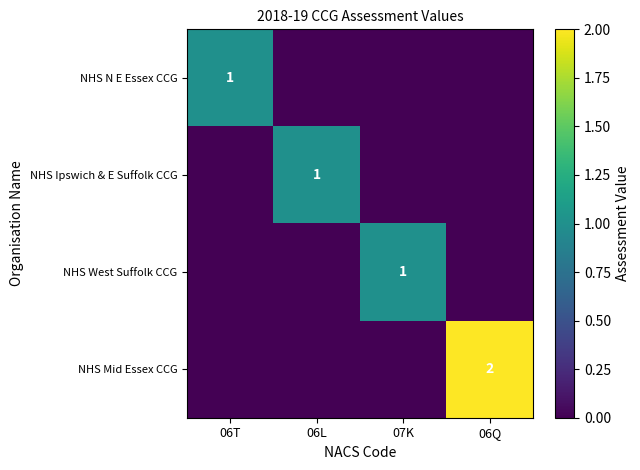

Is it true that NHS Mid Essex CCG equals 1 at 06Q?

False